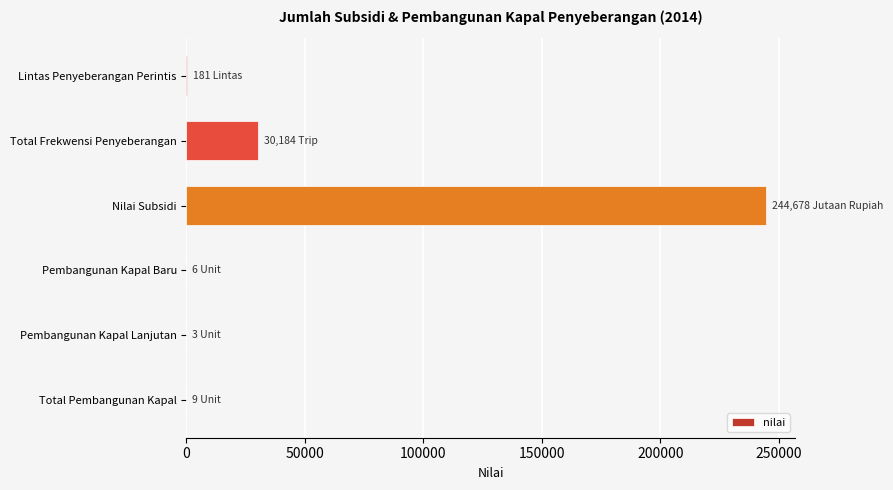

How many series are shown in this chart?

1